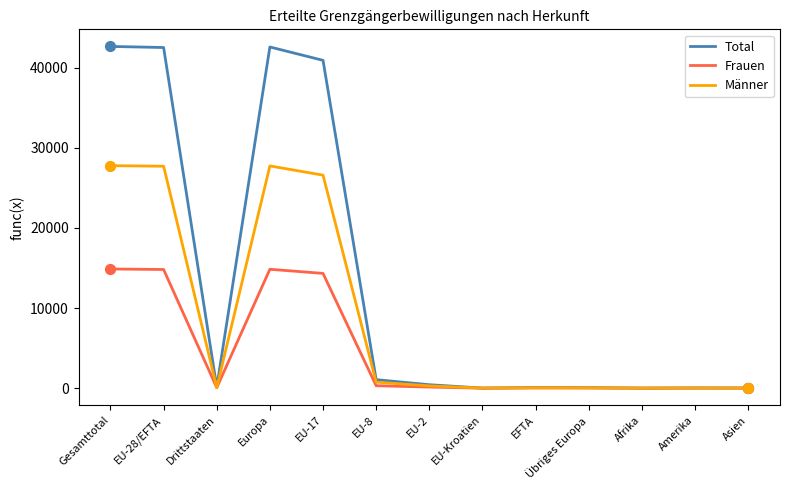

Is the value of Total at EU-28/EFTA greater than the value of Männer at EU-28/EFTA?

Yes